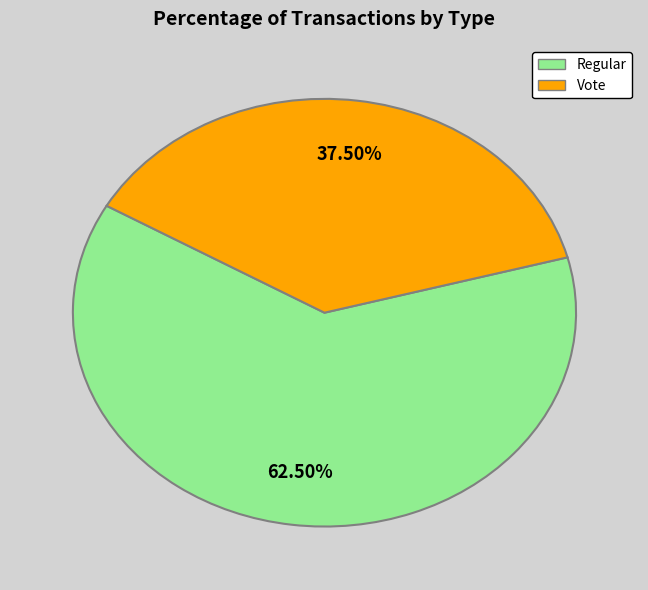

Which slice is the smallest?

Vote